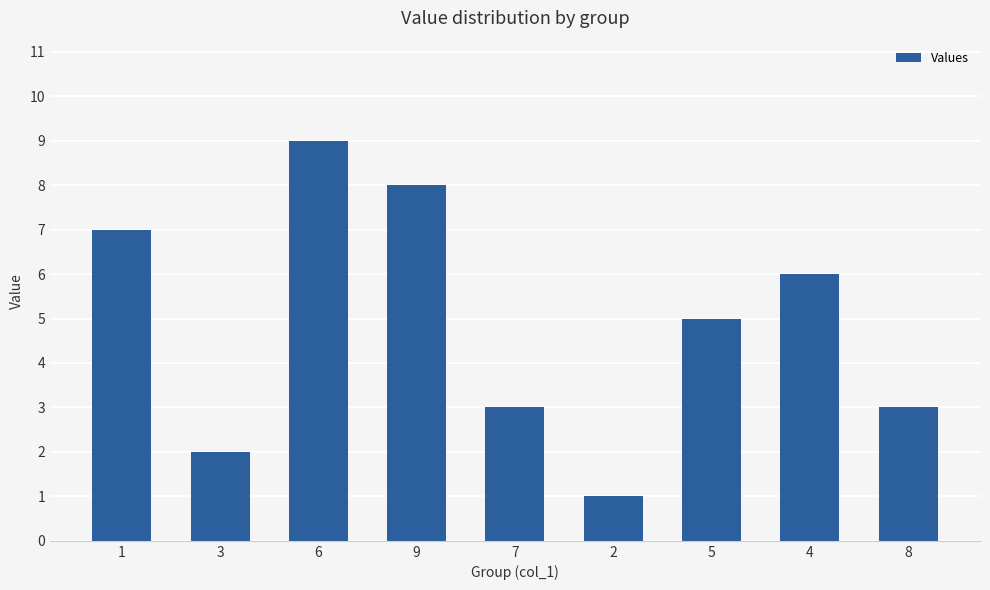

What is the difference between the maximum and second lowest values?

7